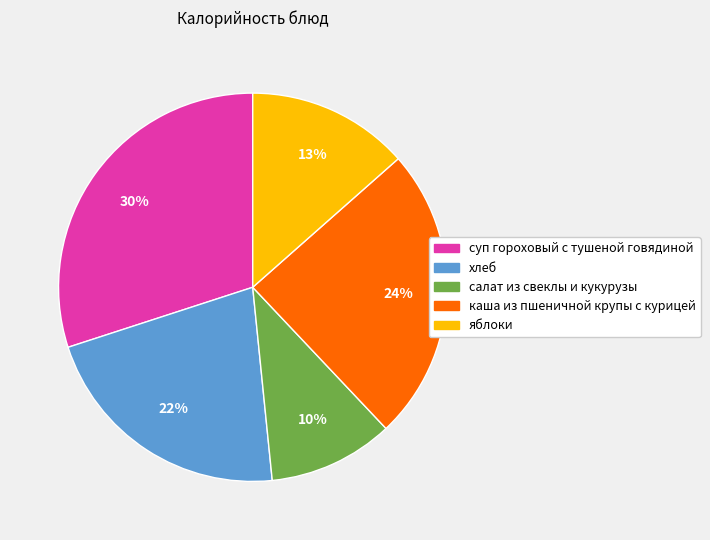

Combined, do хлеб and каша из пшеничной крупы с курицей account for over 50%?

No